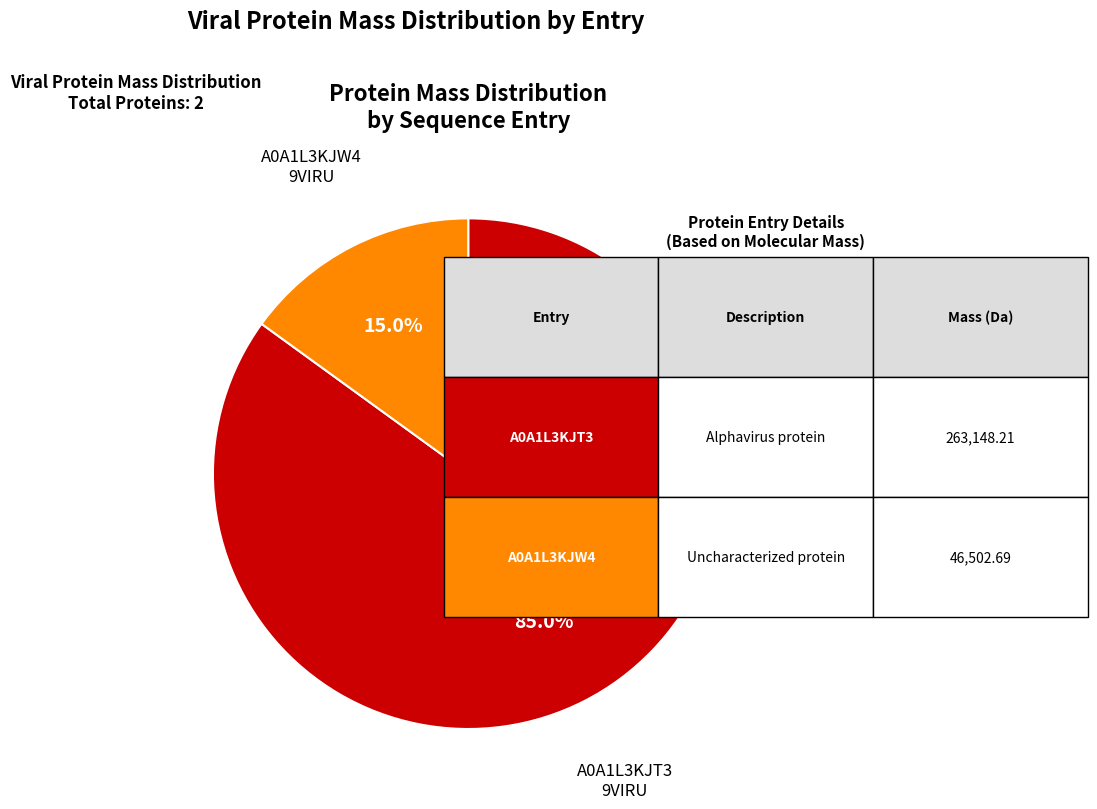

Does any single category account for the majority?

Yes